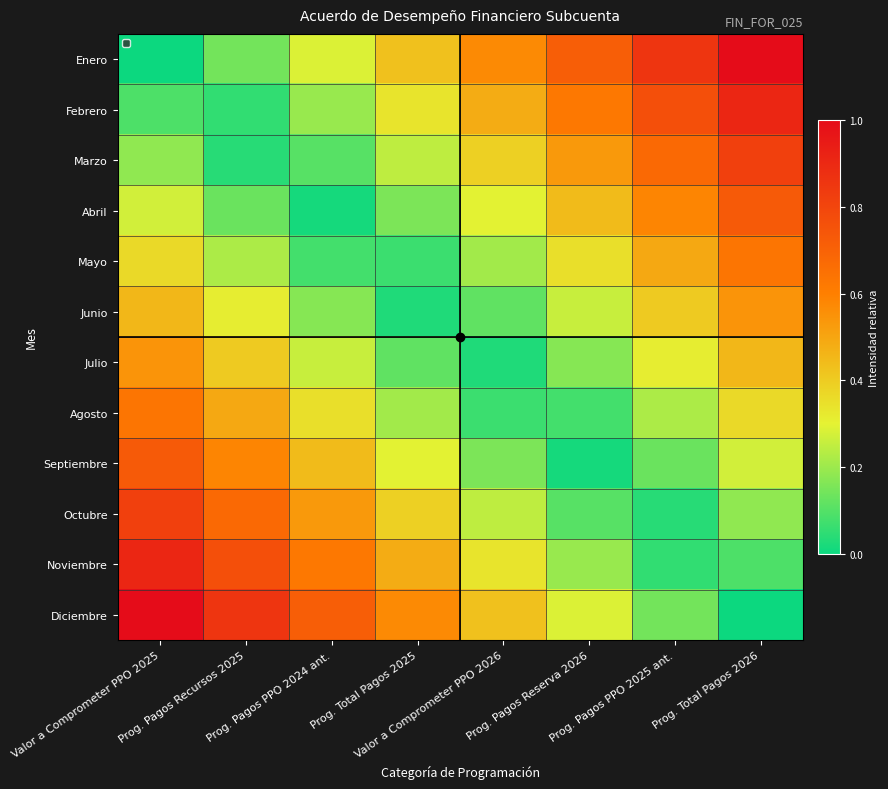

What is the difference between the highest and lowest values at Prog. Pagos PPO 2025 ant.?

0.8